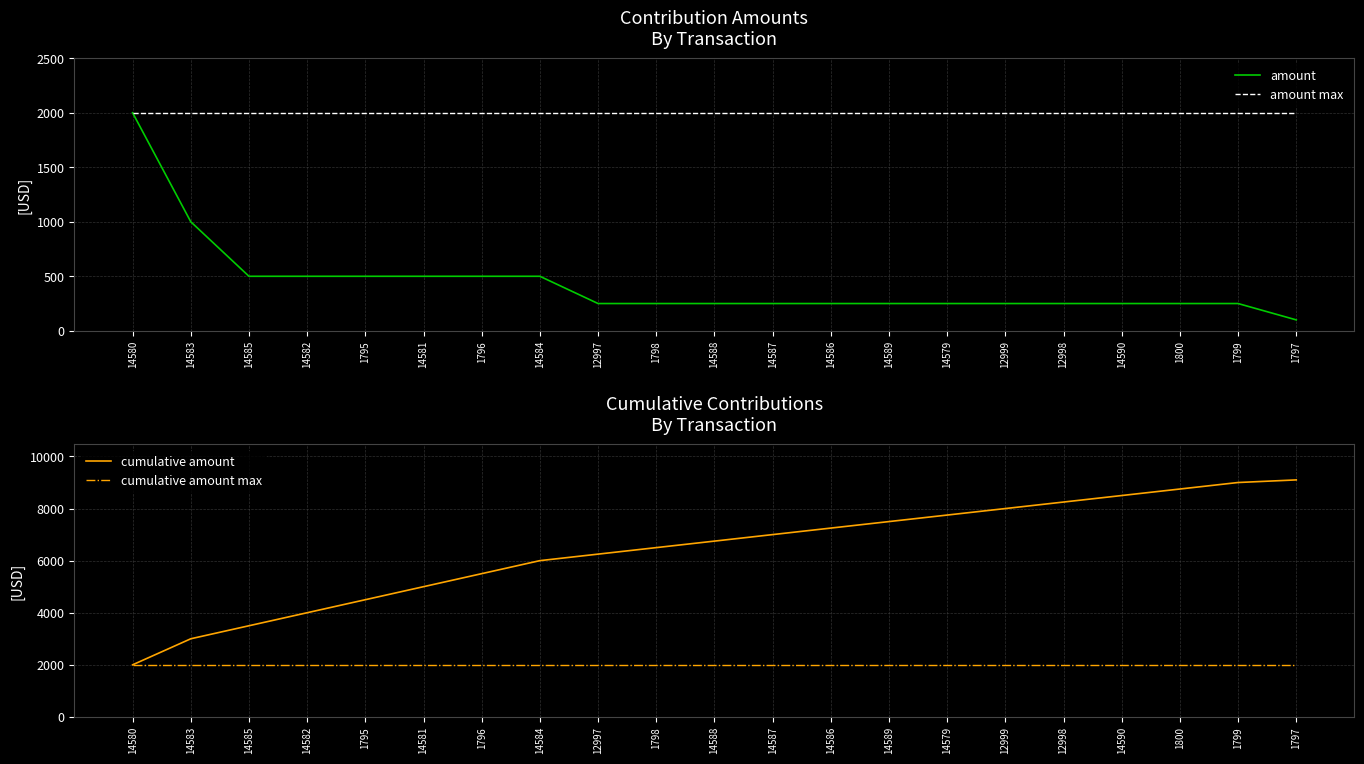

Reading left to right, transcribe all the data shown in this chart.

amount: 14580=2000	14583=1000	14585=500	14582=500	1795=500	14581=500	1796=500	14584=500	12997=250	1798=250	14588=250	14587=250	14586=250	14589=250	14579=250	12999=250	12998=250	14590=250	1800=250	1799=250	1797=100
amount max: 14580=2000	14583=2000	14585=2000	14582=2000	1795=2000	14581=2000	1796=2000	14584=2000	12997=2000	1798=2000	14588=2000	14587=2000	14586=2000	14589=2000	14579=2000	12999=2000	12998=2000	14590=2000	1800=2000	1799=2000	1797=2000
cumulative amount: 14580=2000	14583=3000	14585=3500	14582=4000	1795=4500	14581=5000	1796=5500	14584=6000	12997=6250	1798=6500	14588=6750	14587=7000	14586=7250	14589=7500	14579=7750	12999=8000	12998=8250	14590=8500	1800=8750	1799=9000	1797=9100
cumulative amount max: 14580=2000	14583=2000	14585=2000	14582=2000	1795=2000	14581=2000	1796=2000	14584=2000	12997=2000	1798=2000	14588=2000	14587=2000	14586=2000	14589=2000	14579=2000	12999=2000	12998=2000	14590=2000	1800=2000	1799=2000	1797=2000